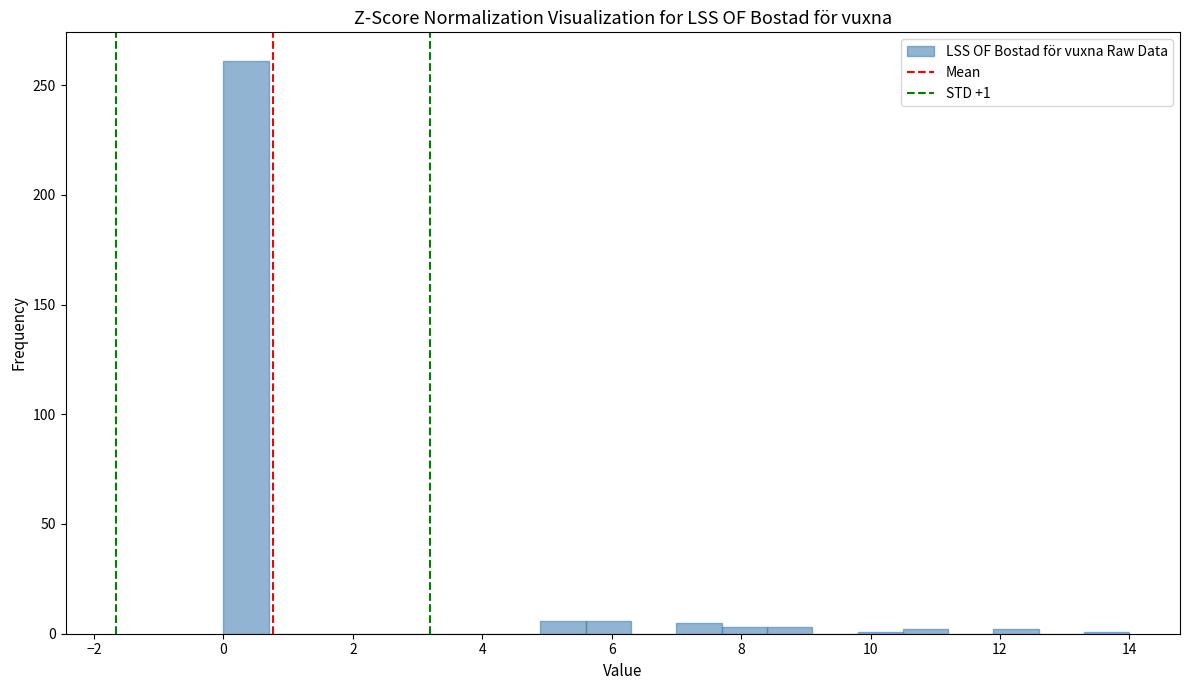

Around what value on the x-axis is the tallest bar? Give the approximate position of its centre, as read against the axis.

0.4